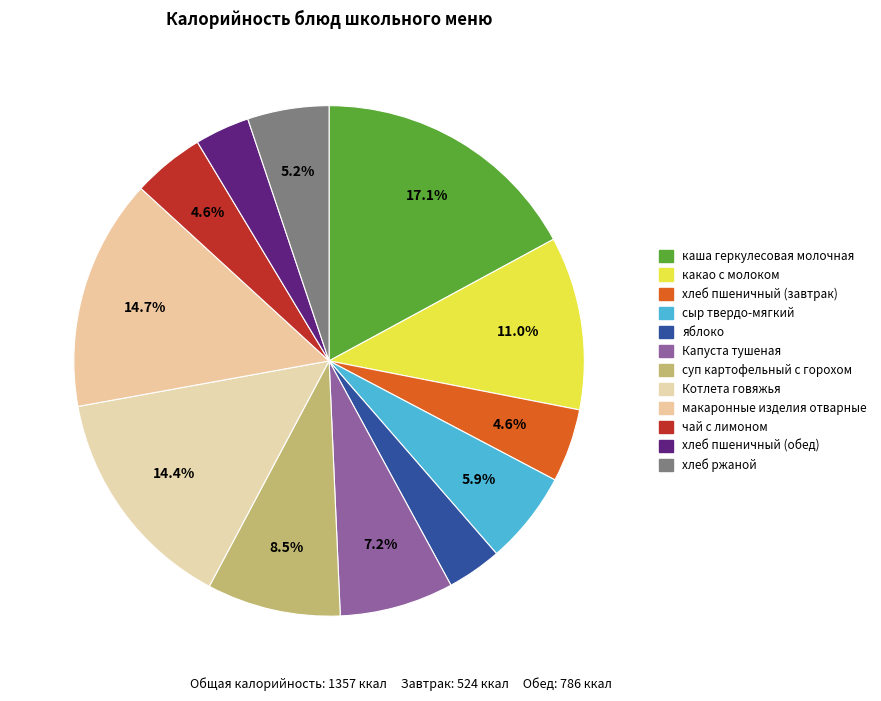

Is суп картофельный с горохом the majority of the pie?

No